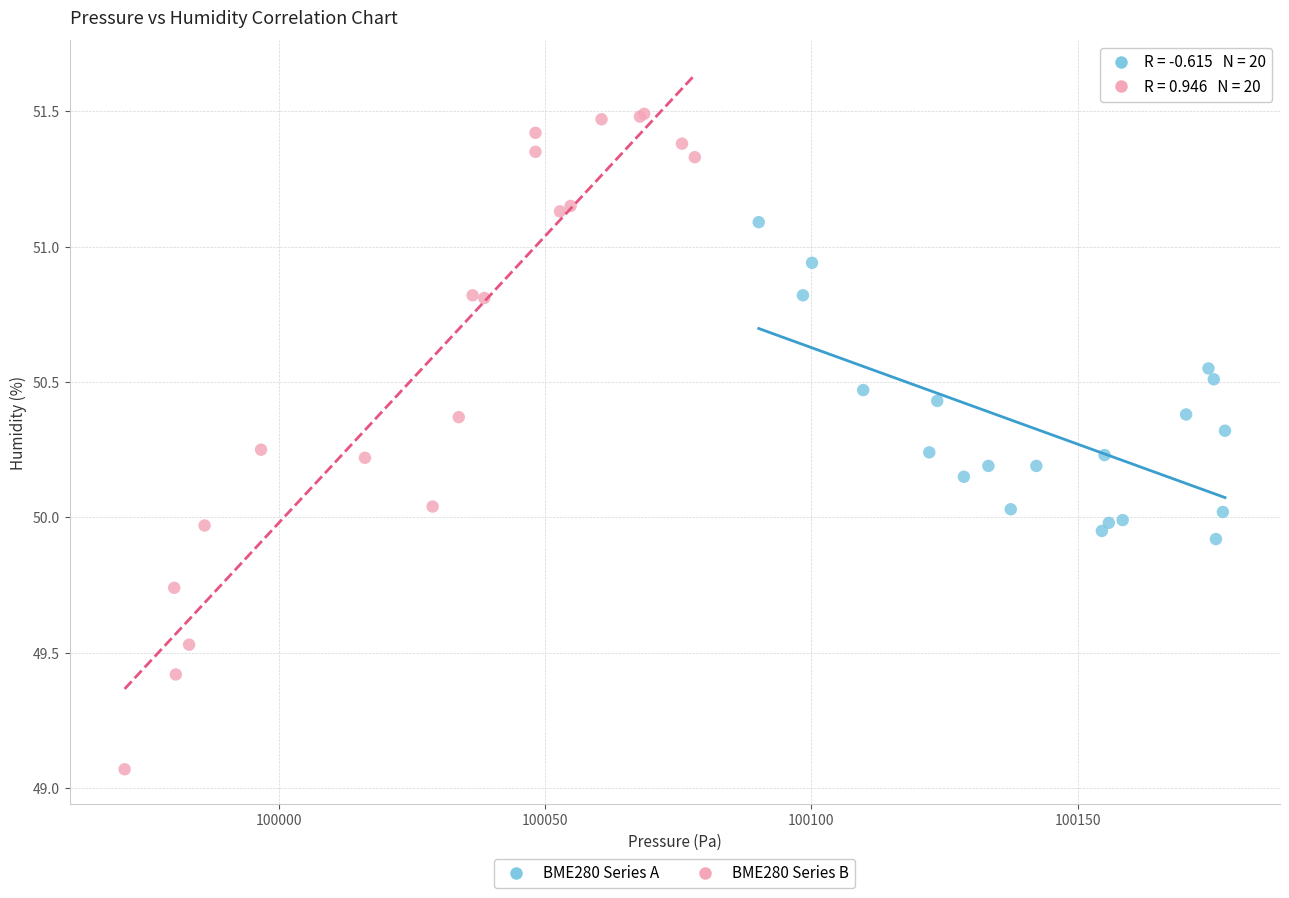

Which series contains the lowest Y value?

BME280 Series B